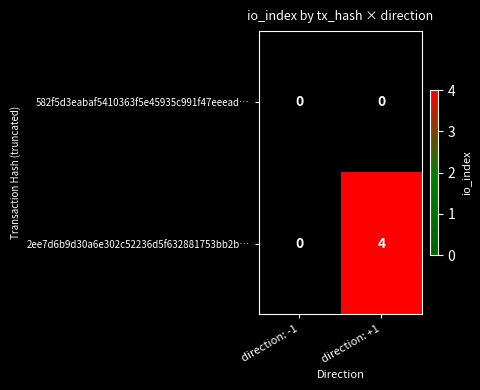

What is the sum of all 2ee7d6b9d30a6e302c52236d5f632881753bb2b… values?

4